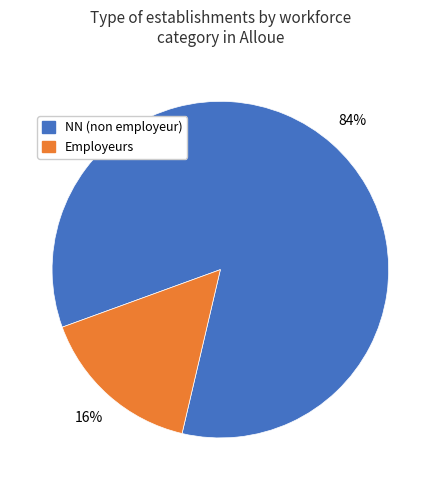

Is the sum of NN (non employeur) and Employeurs greater than half?

Yes